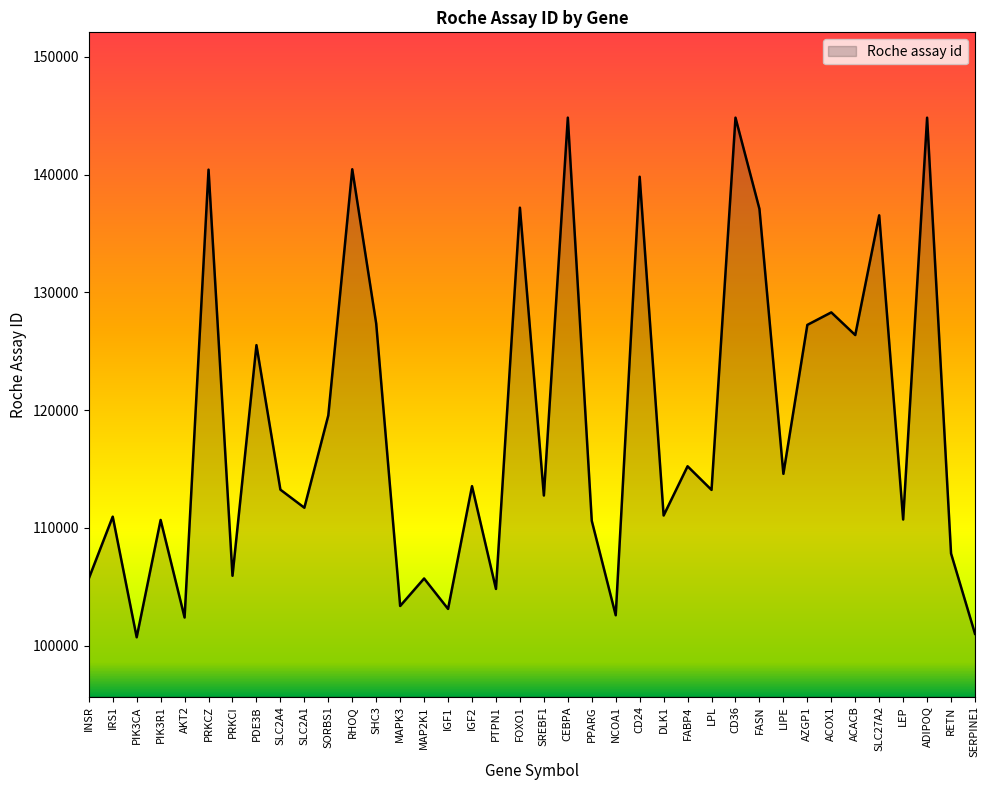

How many lines are shown in the chart?

1